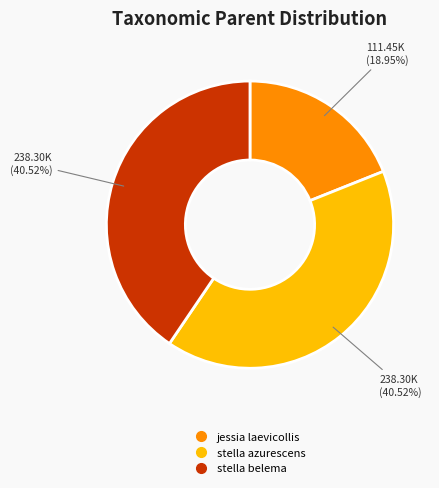

Is there a majority slice in this chart?

No